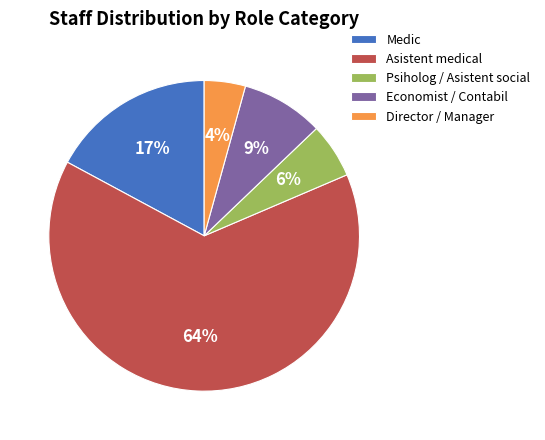

Combined, do Asistent medical and Psiholog / Asistent social account for over 50%?

Yes